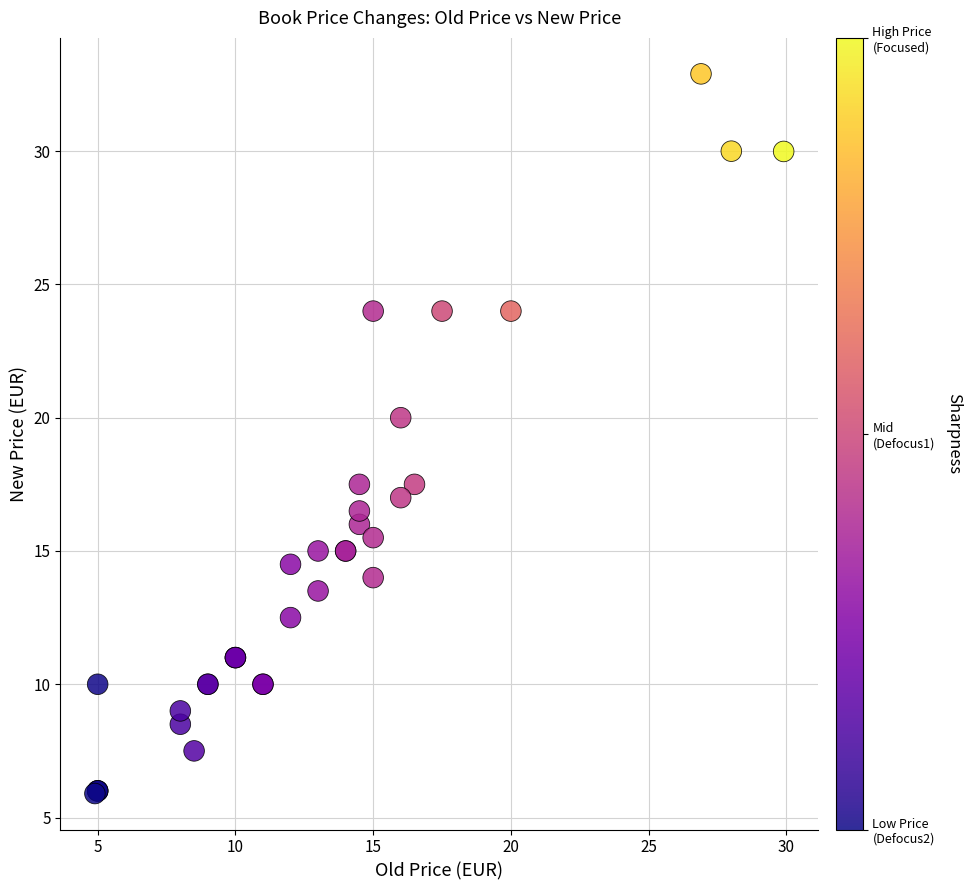

What Y value in the scatter plot is closest to 19?

20.0